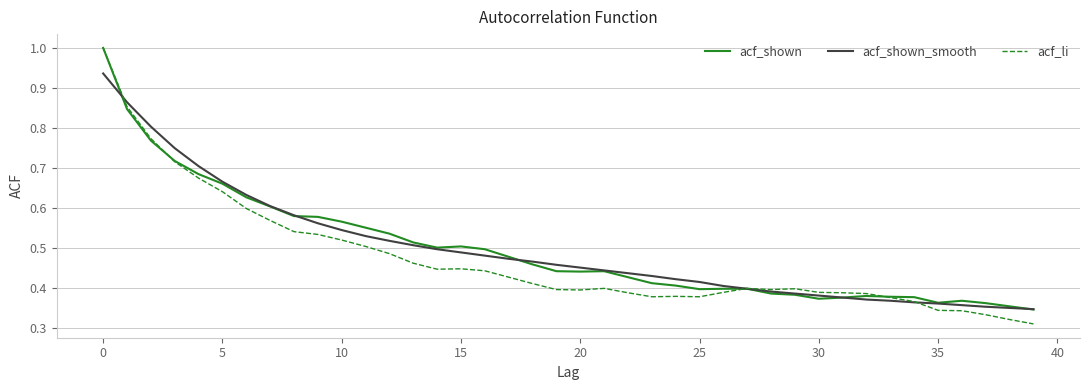

What is the sum of all acf_li values?

18.9